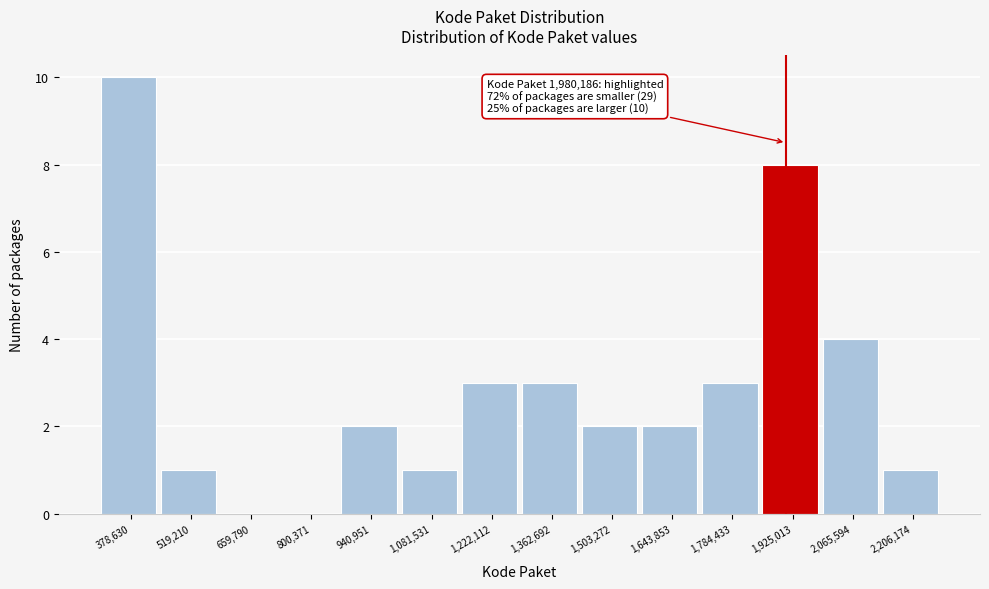

Reading left to right, extract all data points from this chart.

378,630=10	519,210=1	659,790=0	800,371=0	940,951=2	1,081,531=1	1,222,112=3	1,362,692=3	1,503,272=2	1,643,853=2	1,784,433=3	1,925,013=8	2,065,594=4	2,206,174=1